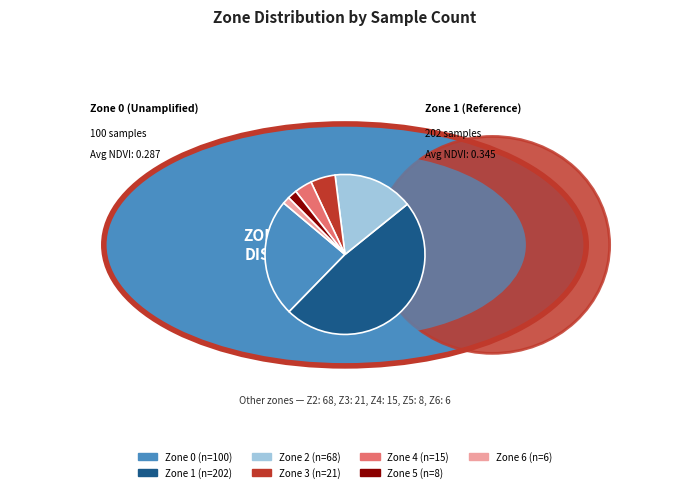

Does any single category account for the majority?

No